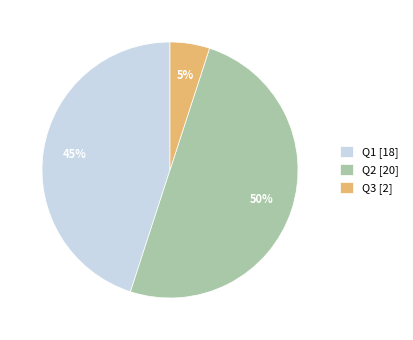

The Q3 [2] slice represents 5% of the pie. True or false?

True